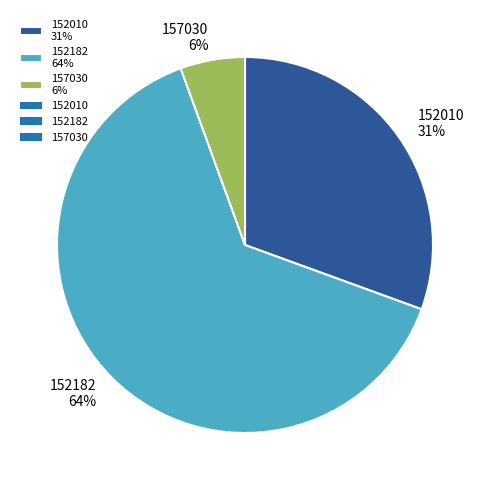

Is there any slice that represents more than half of the pie?

Yes